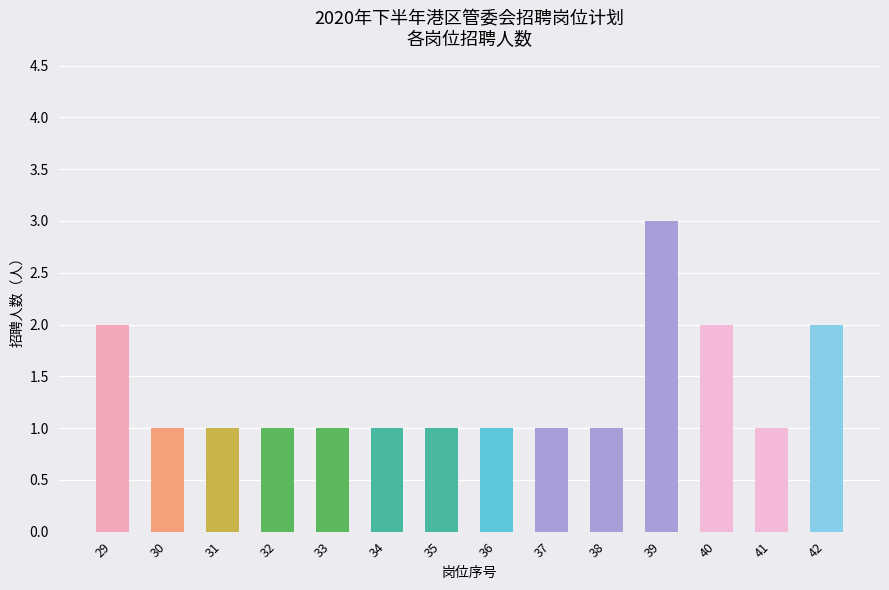

How many values are between 1 and 2?

13